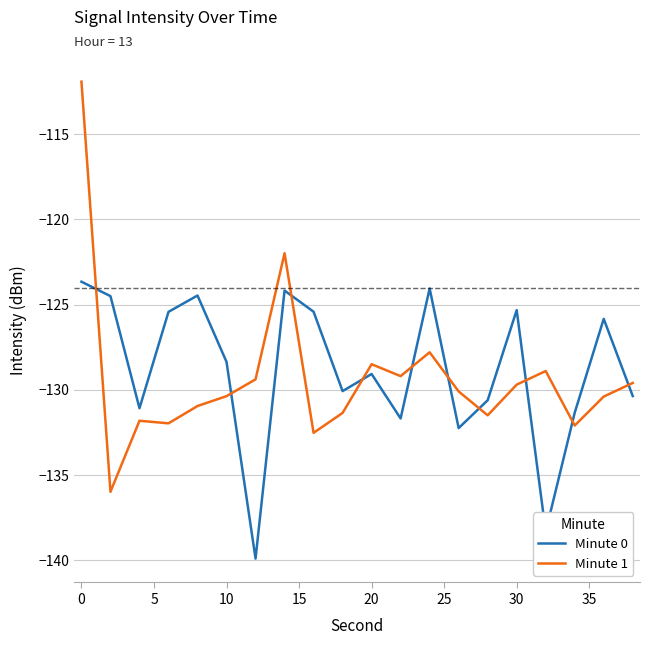

Which series has the largest range (max minus min)?

Minute 1